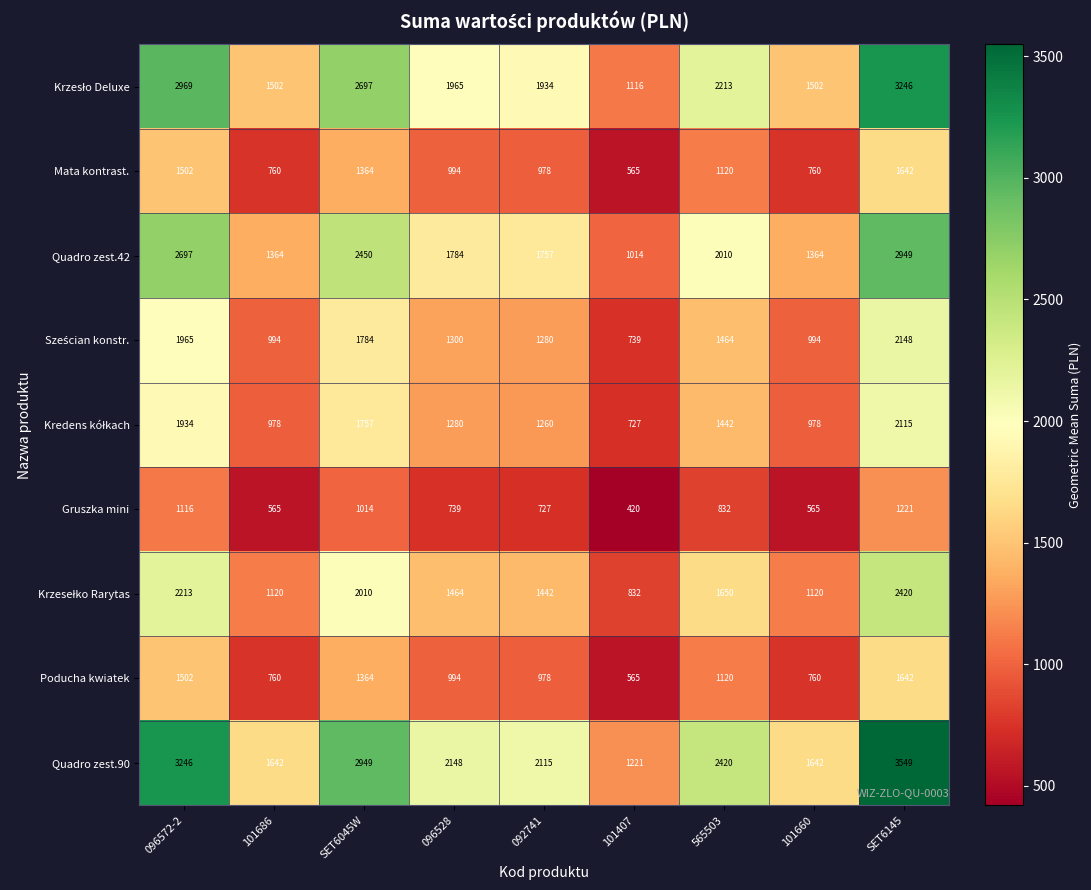

Which series has the largest total across all categories?

Quadro zest.90